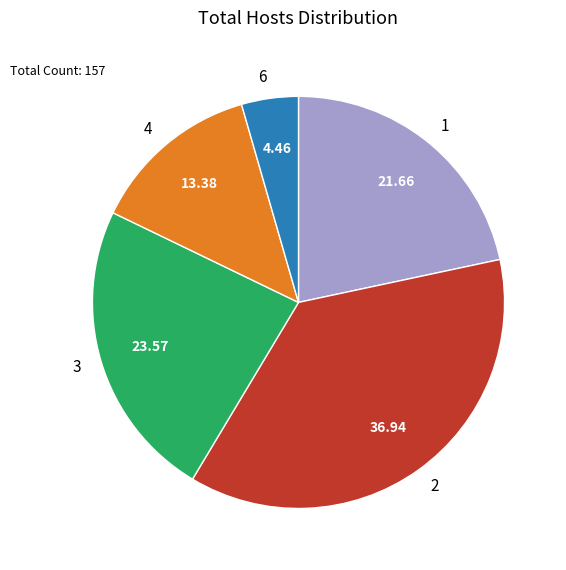

Does 2 account for over 50% of the chart?

No